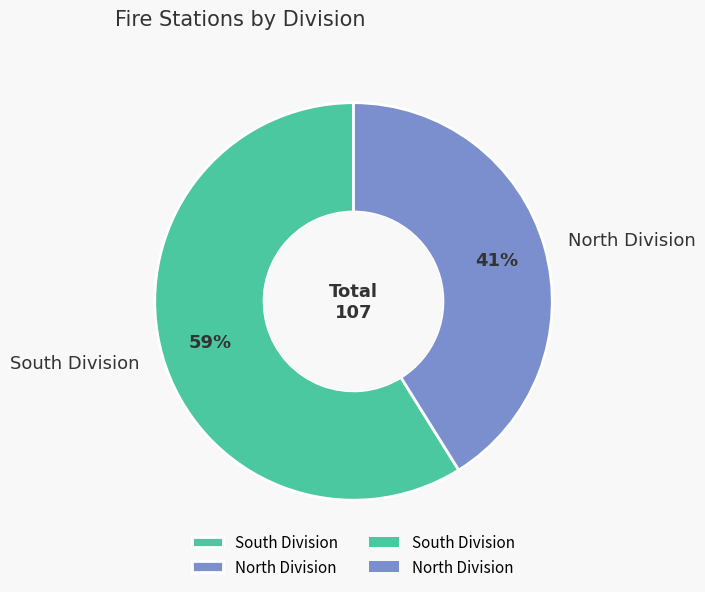

How many segments does this pie chart have?

2